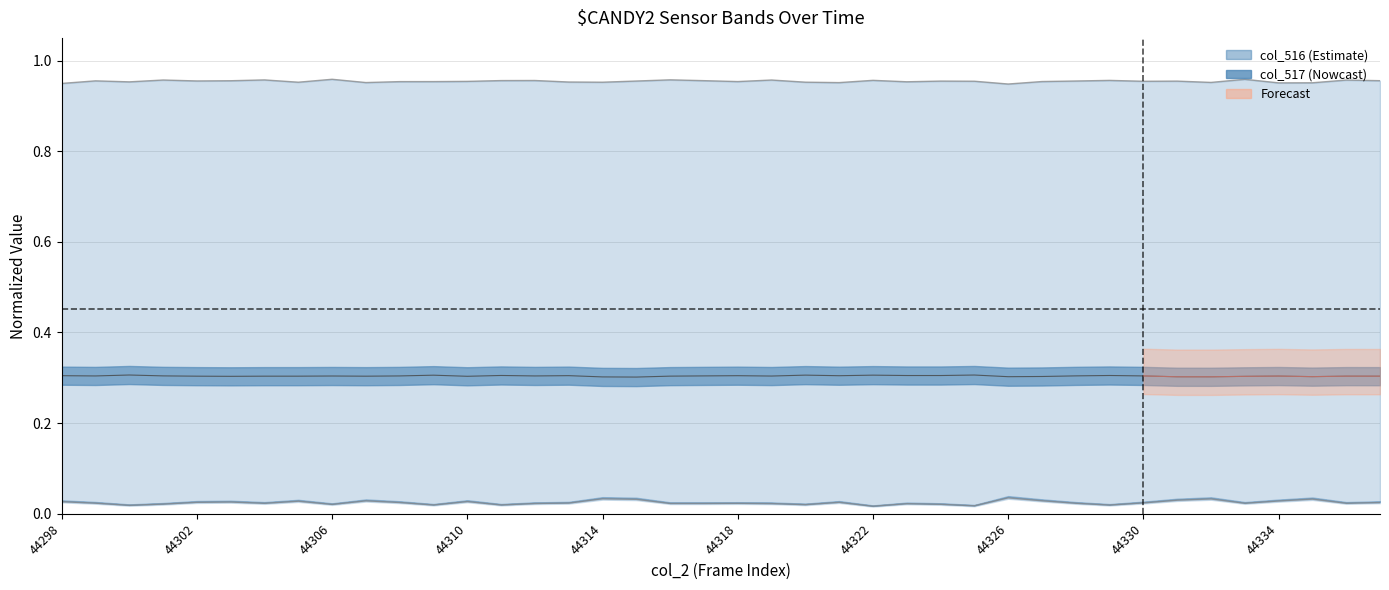

At which category does col_515 reach its first local valley?

44299